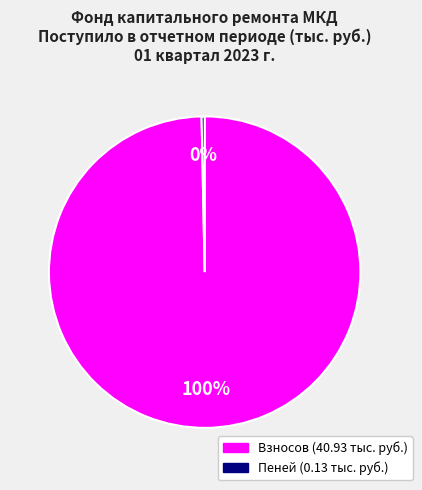

To the nearest percent, what is the average slice percentage?

50%